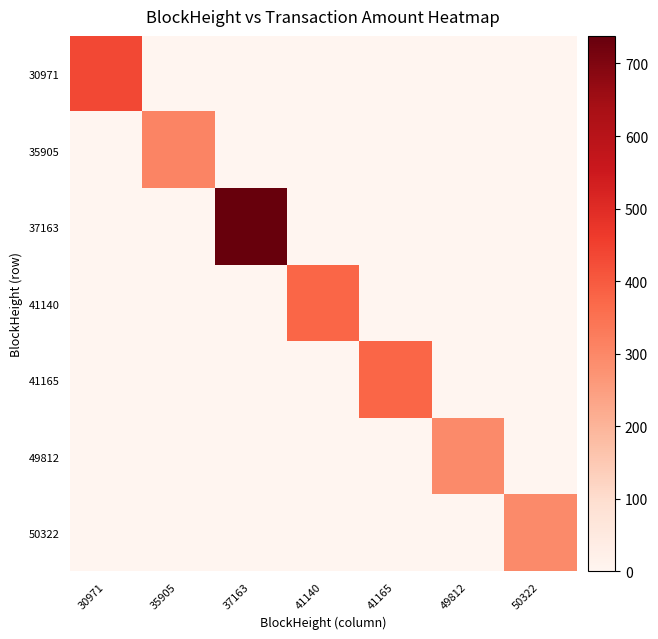

Count the number of data series in this chart.

7